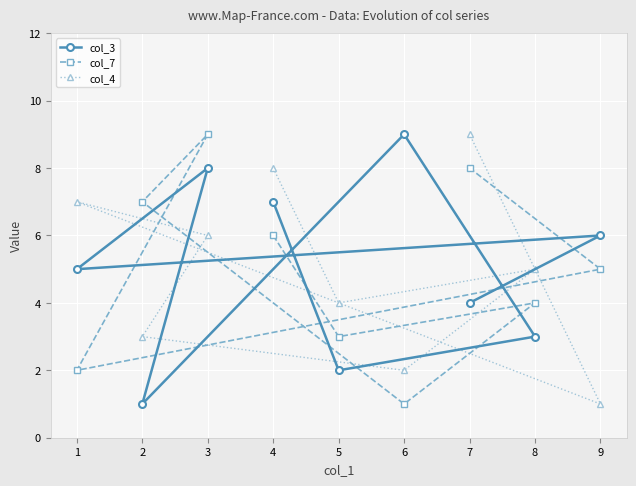

Is the value of col_4 at 7 greater than the value of col_7 at 9?

Yes